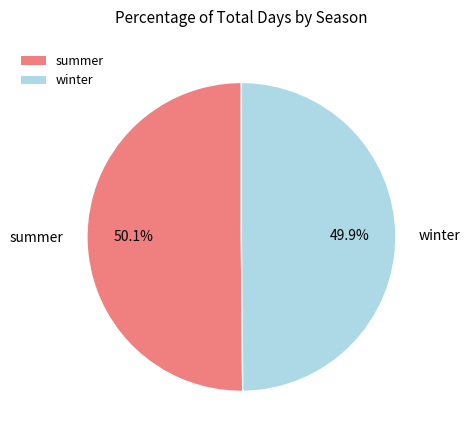

The summer slice represents 50% of the pie. True or false?

True